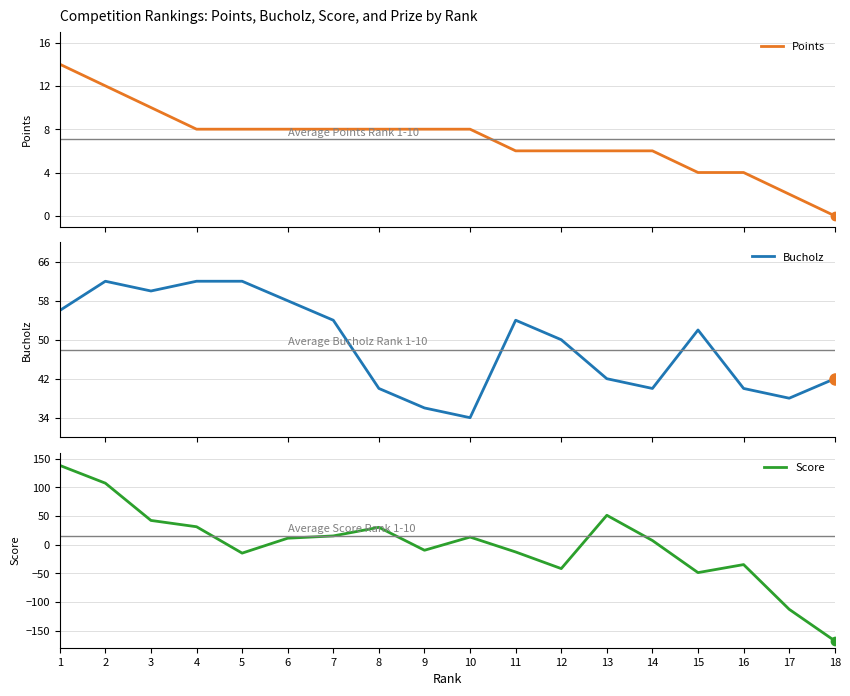

Where is the first local maximum for Bucholz?

2